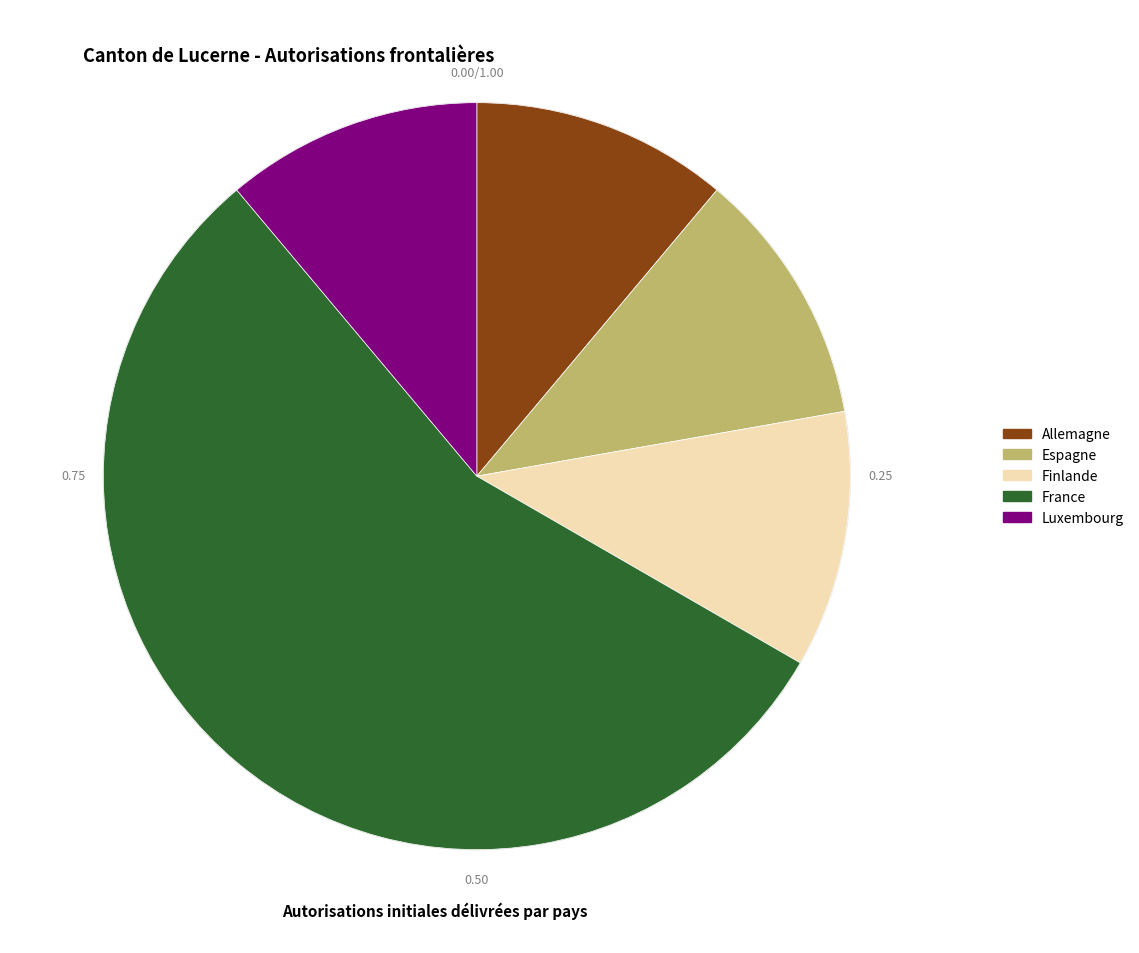

Between France and Allemagne, which is larger?

France